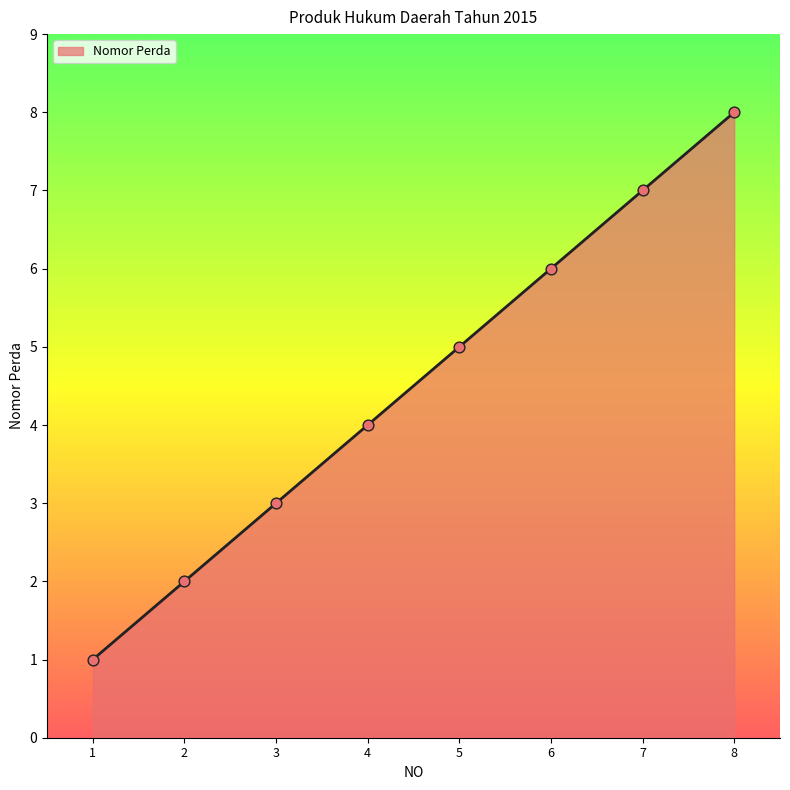

What is the change in value from 1 to 5?

+4